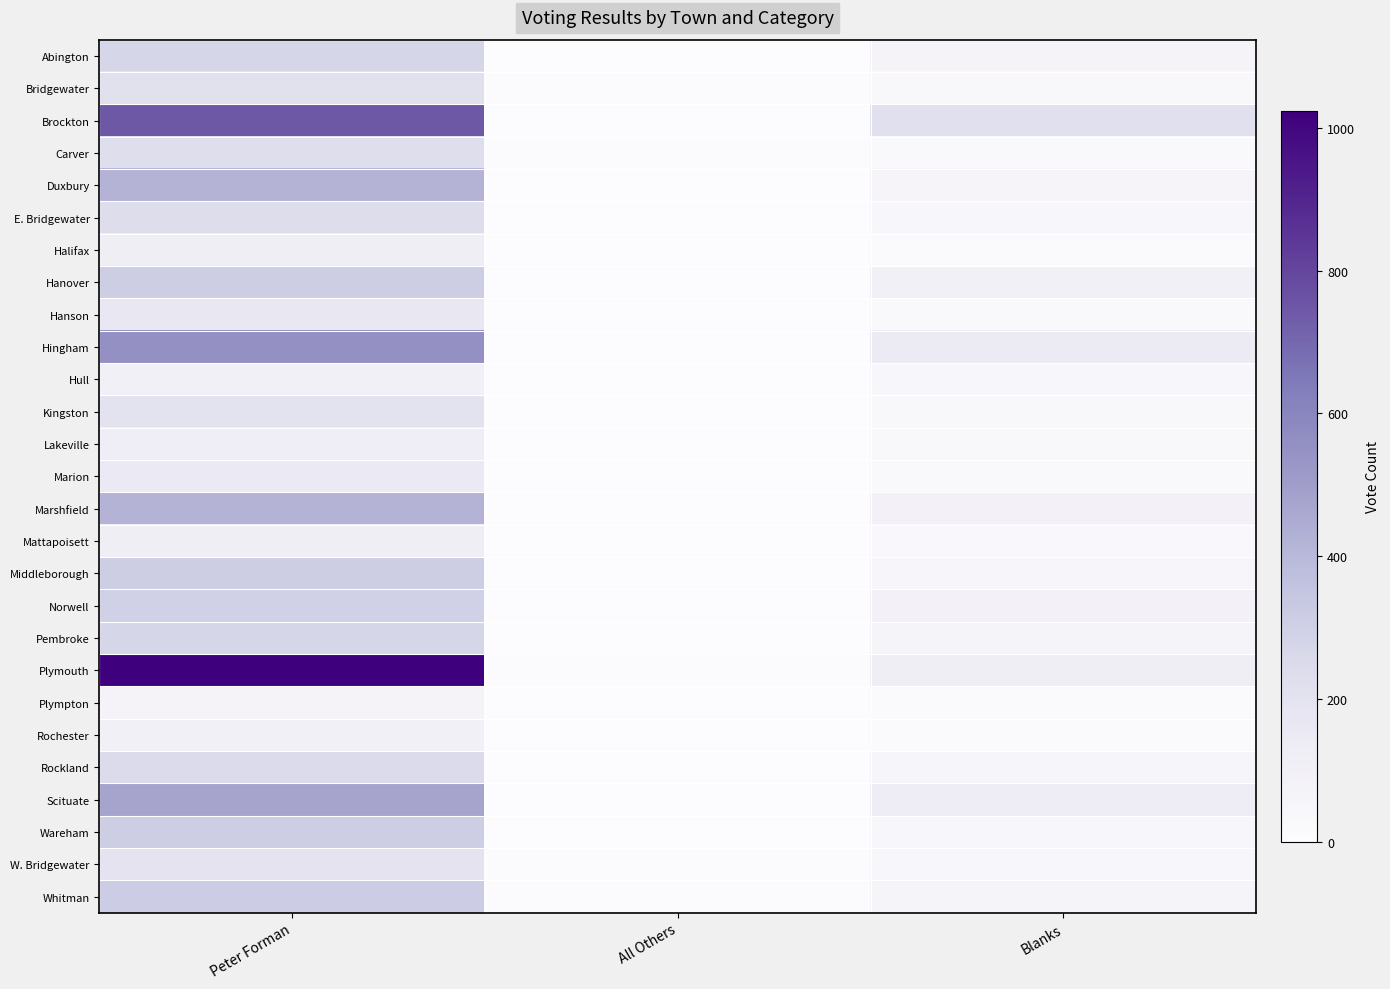

What is the total value across all series at All Others?

40